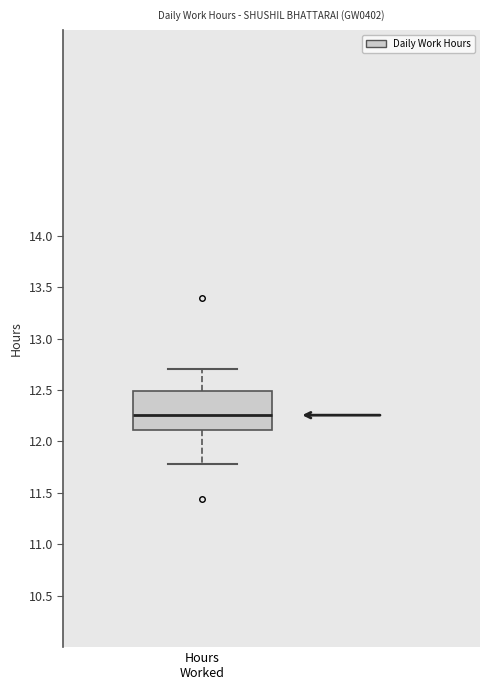

Where does the lower whisker of the box for Hours Worked end on the y-axis? The values are not printed on the chart, so give them approximately, as read against the axis.

11.80